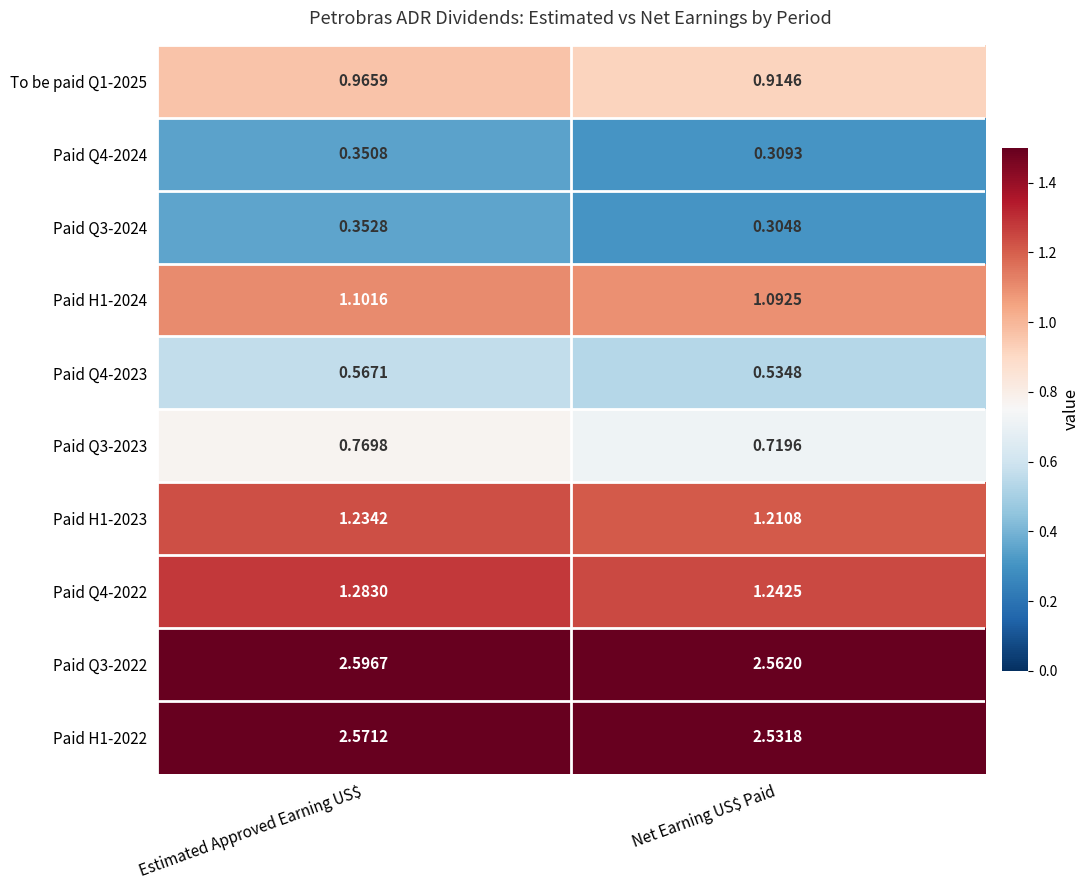

At which label is Paid Q4-2023 closest to 0?

Net Earning US$ Paid